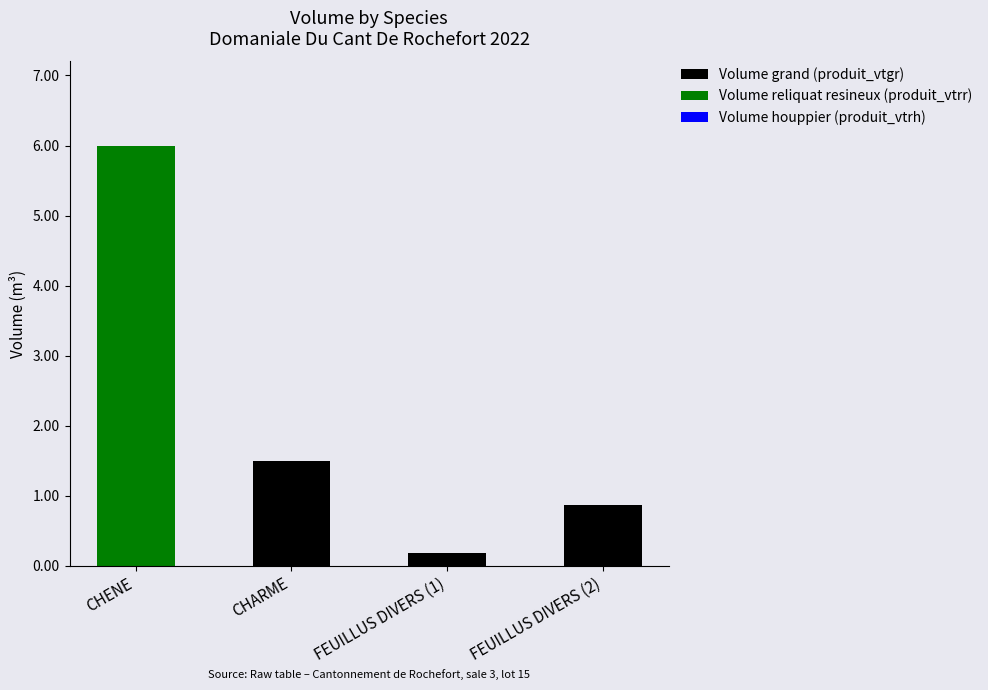

At which category is the sum across all series the highest?

CHENE